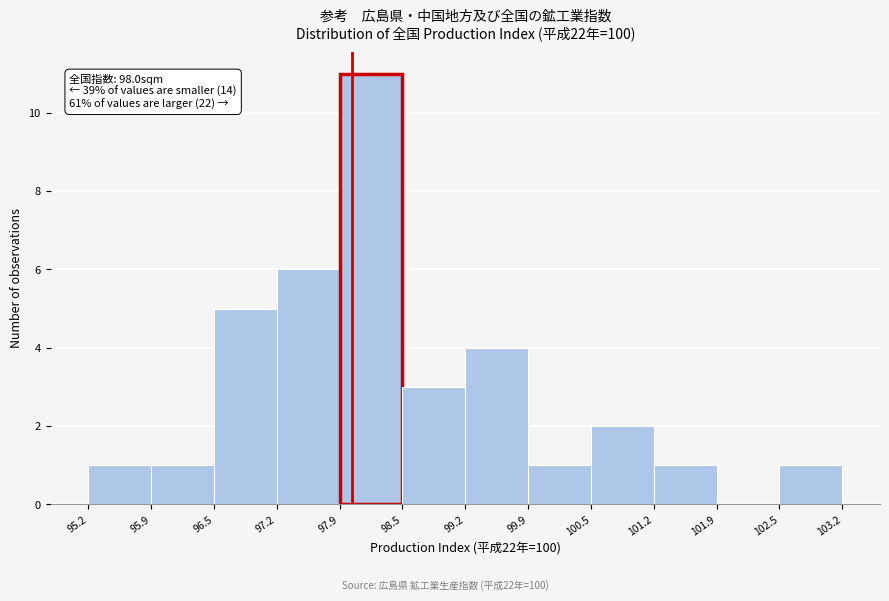

Which range on the x-axis has the tallest bar?

97.9 to 98.5